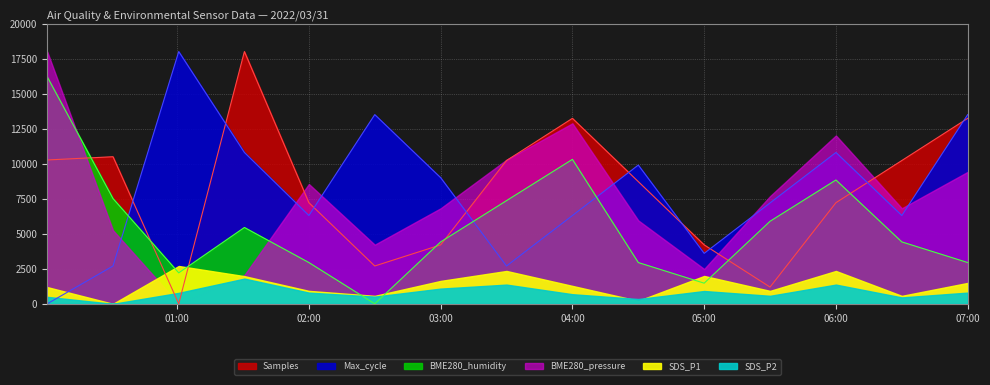

The value of Max_cycle at 06:00 is 2334.3. True or false?

False